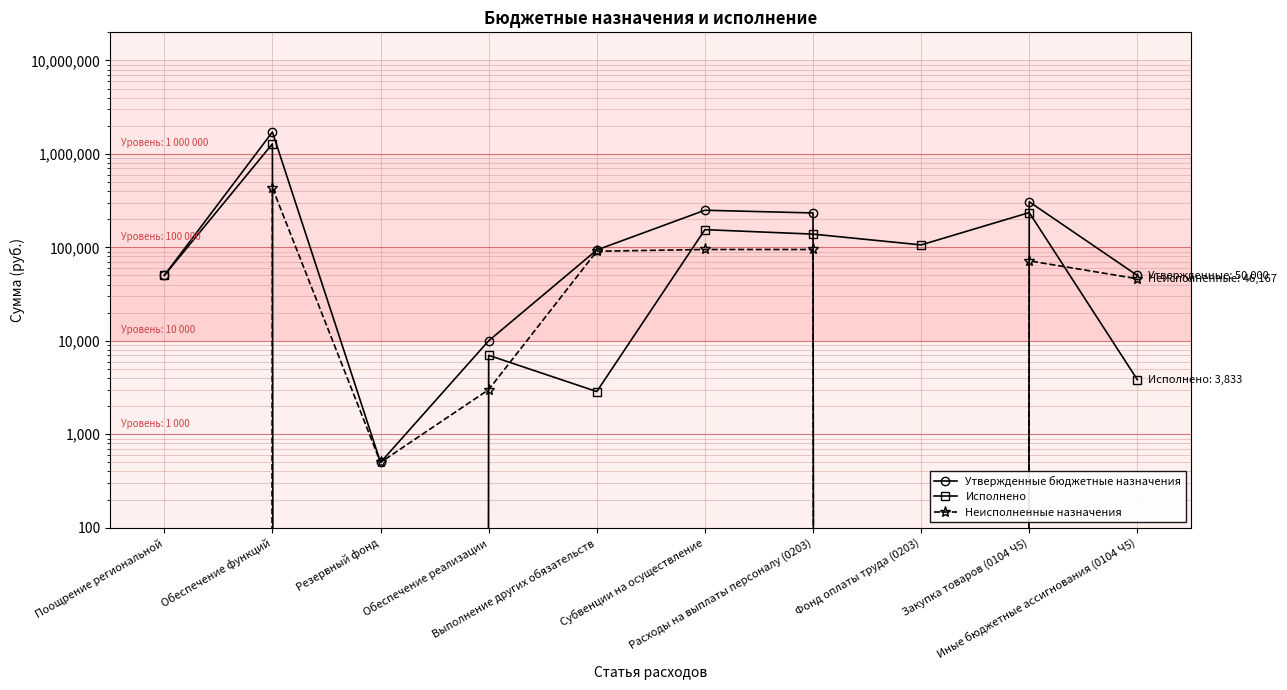

Which series has the widest spread of values?

Утвержденные бюджетные назначения